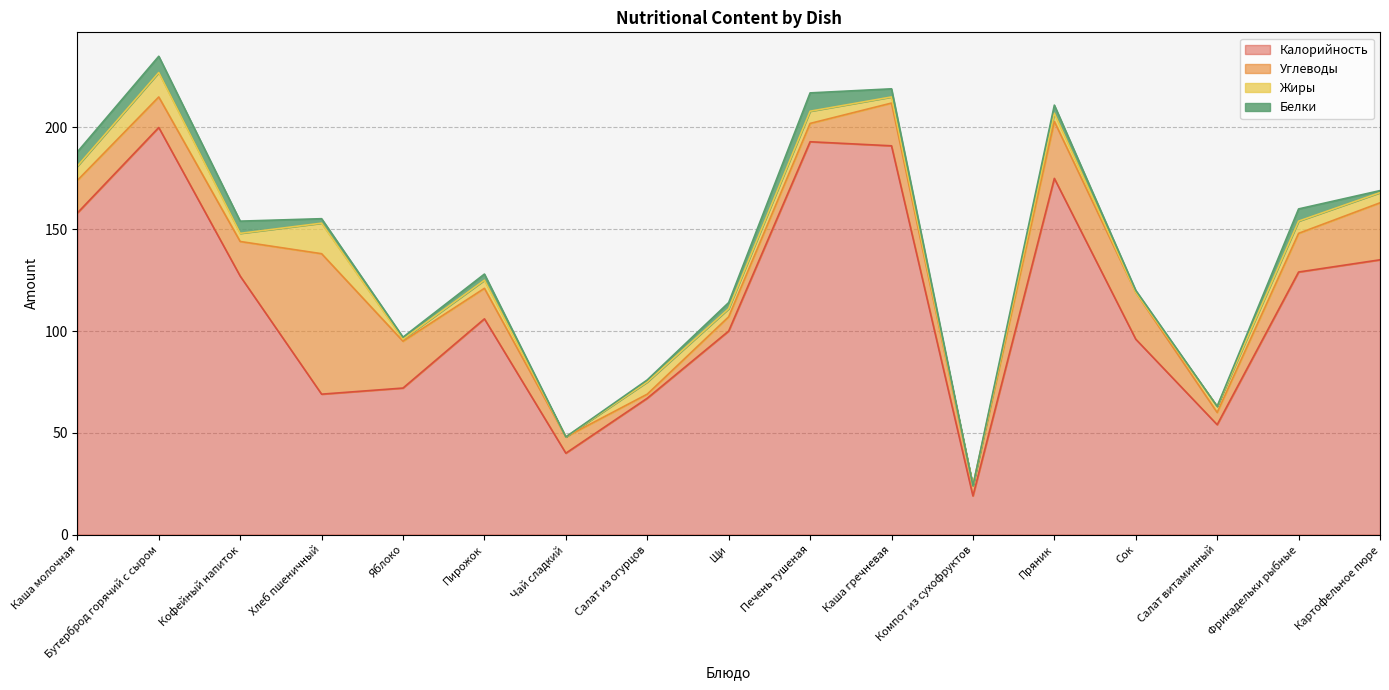

Does the chart display data point markers on the line(s)?

No